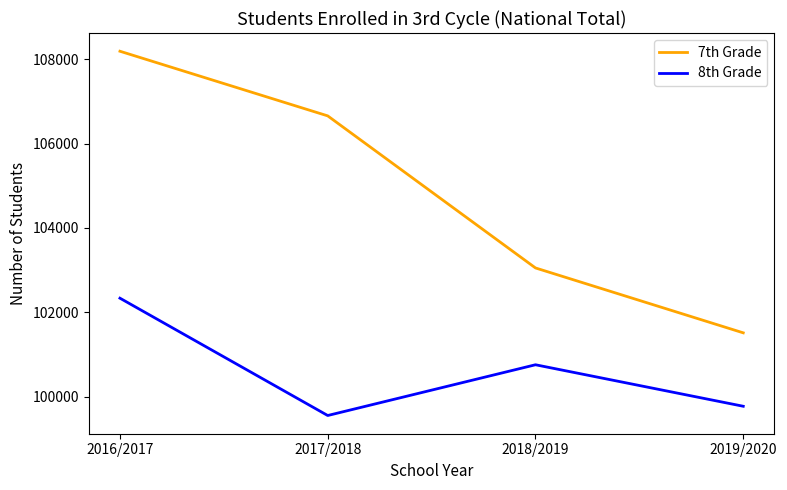

Is the value of 8th Grade at 2016/2017 greater than the value of 7th Grade at 2018/2019?

No